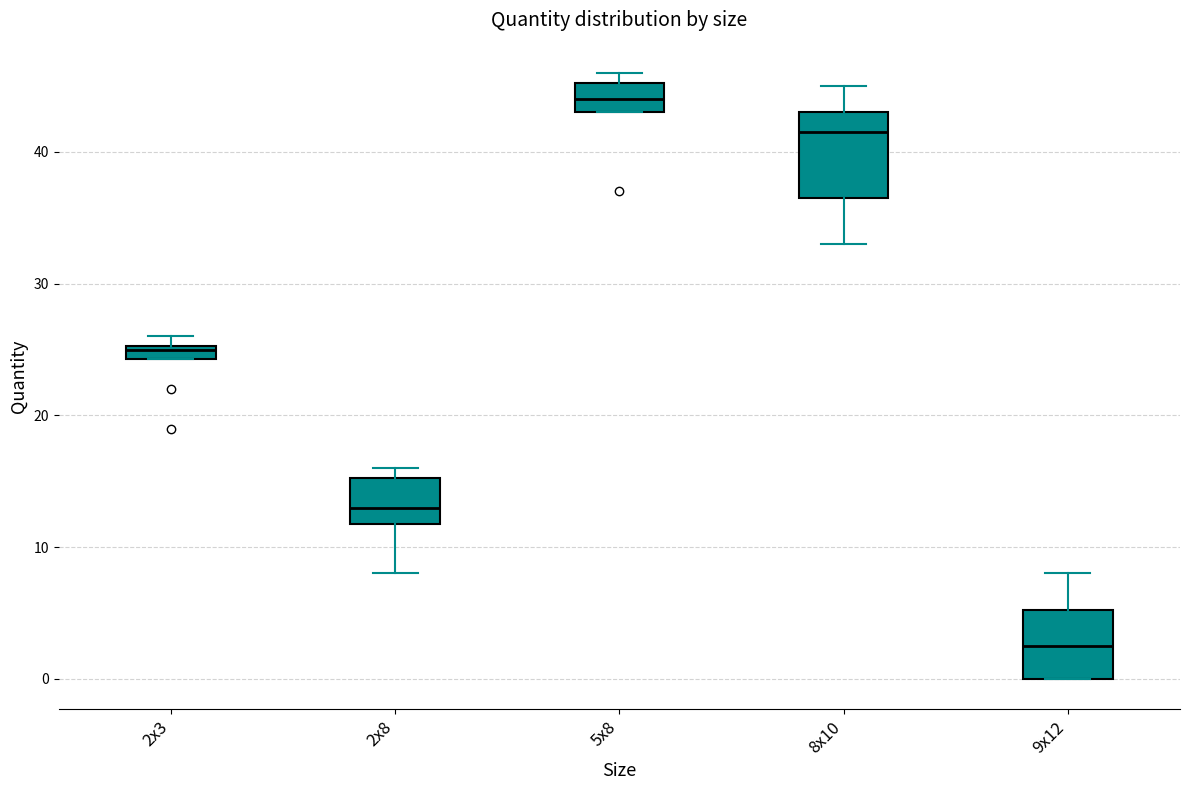

Which box is the tallest, from its lower edge to its upper edge?

8x10